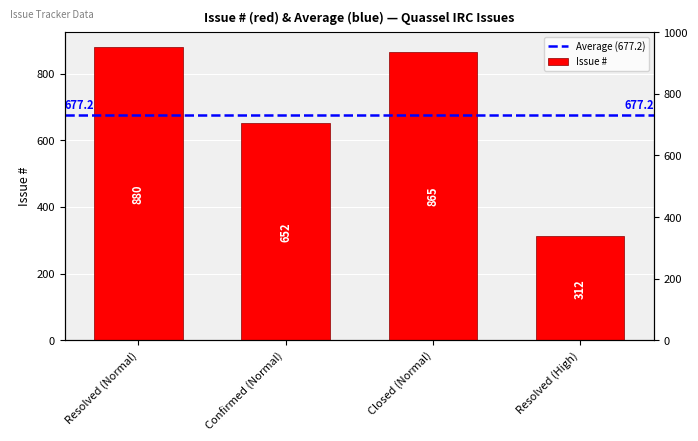

Are the bars grouped side by side (vs. stacked)?

No